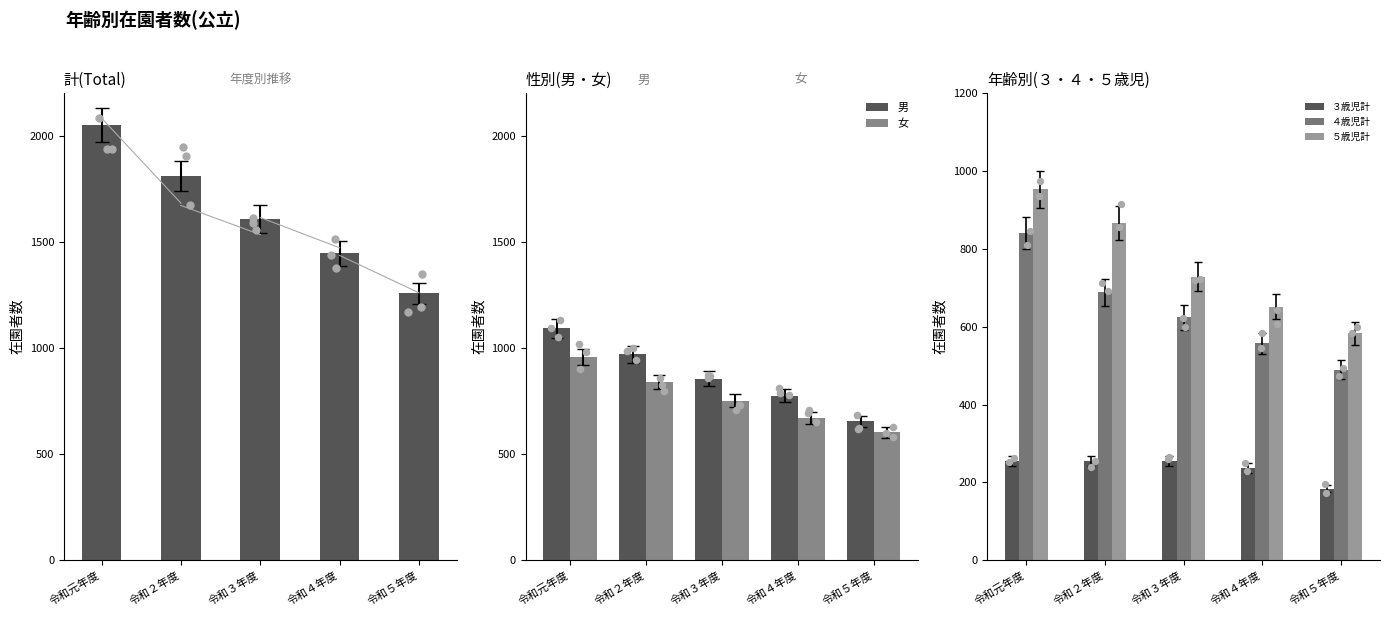

Which series has the largest total across all categories?

計(total)